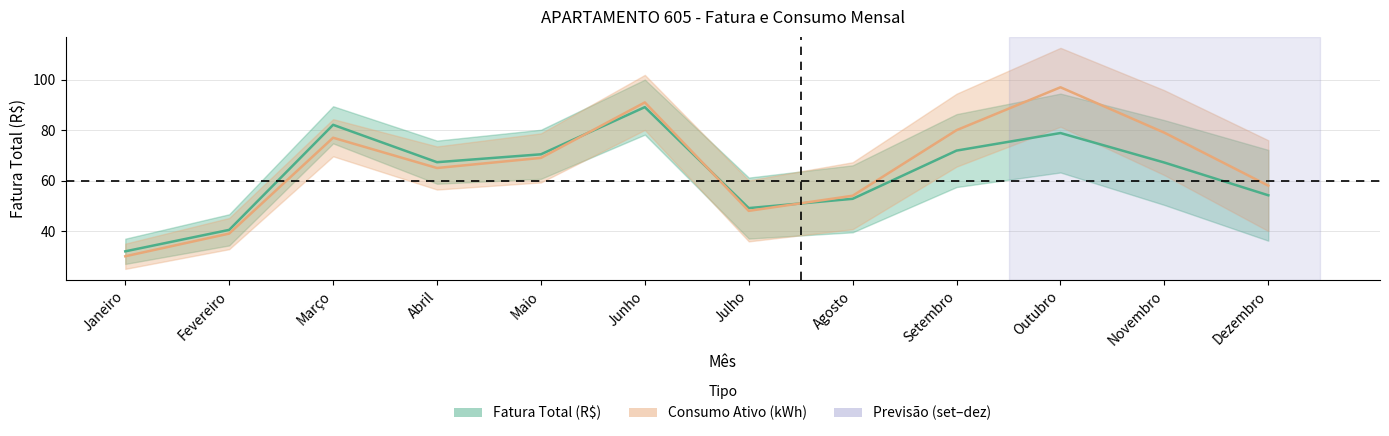

Reading left to right, what are all the values shown in this chart?

Fatura Total (R$): Janeiro=32.0	Fevereiro=40.5	Março=82.1	Abril=67.3	Maio=70.4	Junho=89.1	Julho=49.1	Agosto=52.8	Setembro=71.9	Outubro=78.9	Novembro=67.2	Dezembro=54.2
Consumo Ativo (kWh): Janeiro=30.0	Fevereiro=39.0	Março=77.0	Abril=65.0	Maio=69.0	Junho=91.0	Julho=48.0	Agosto=54.0	Setembro=80.0	Outubro=97.0	Novembro=79.0	Dezembro=58.0